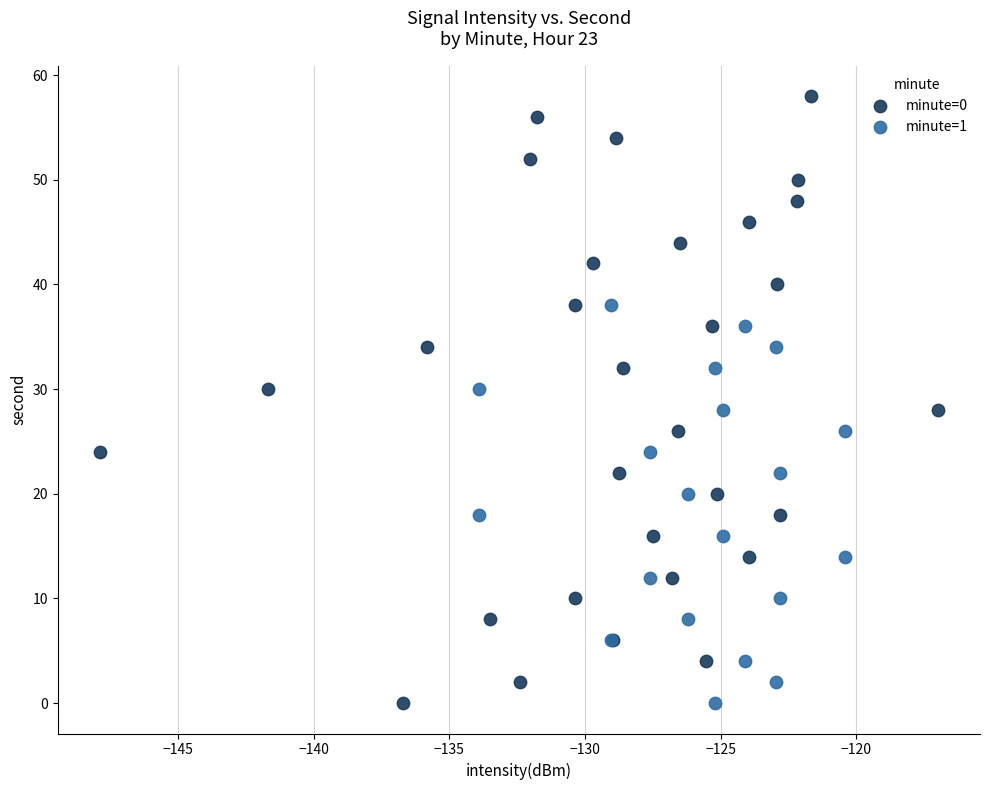

Which series has the widest spread of Y values?

minute=0